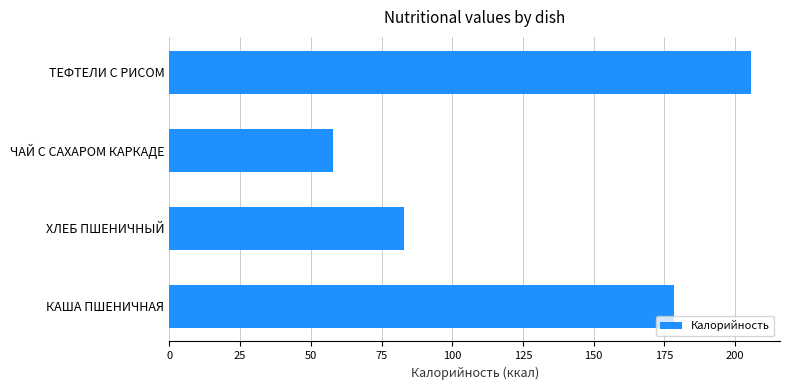

How many values are below 178?

2